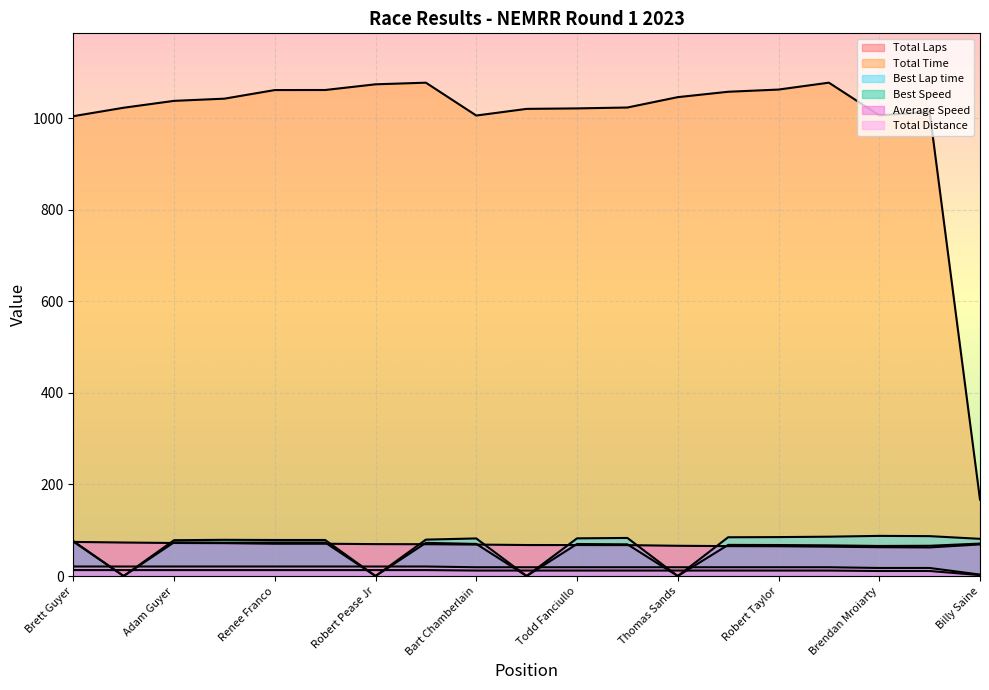

Read the Best Speed value at Eli Block.

73.2